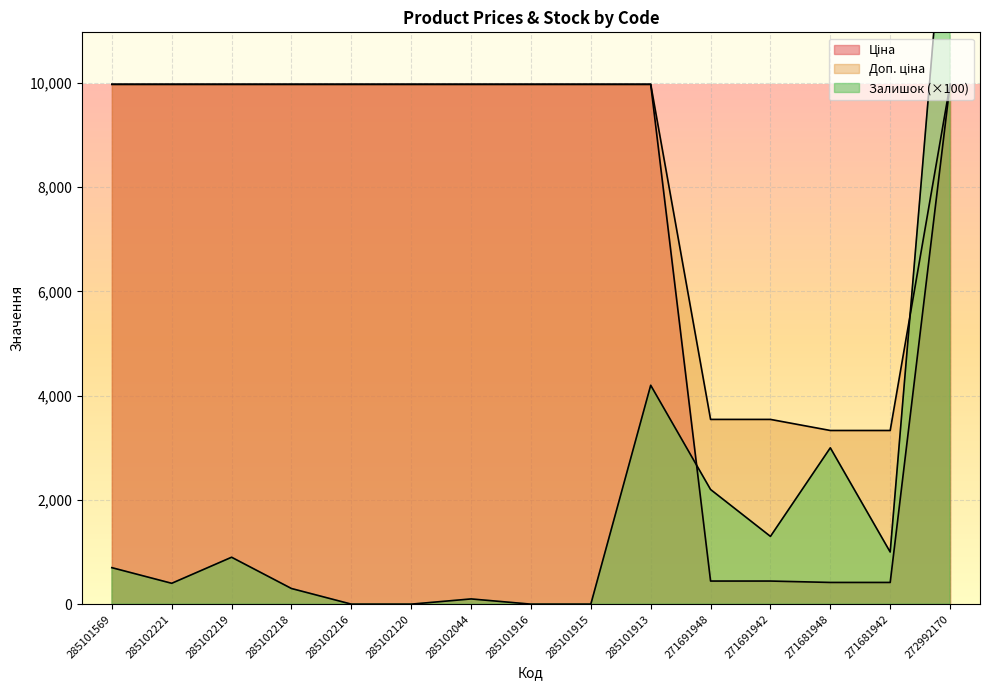

At which category is the sum across all series the highest?

272992170